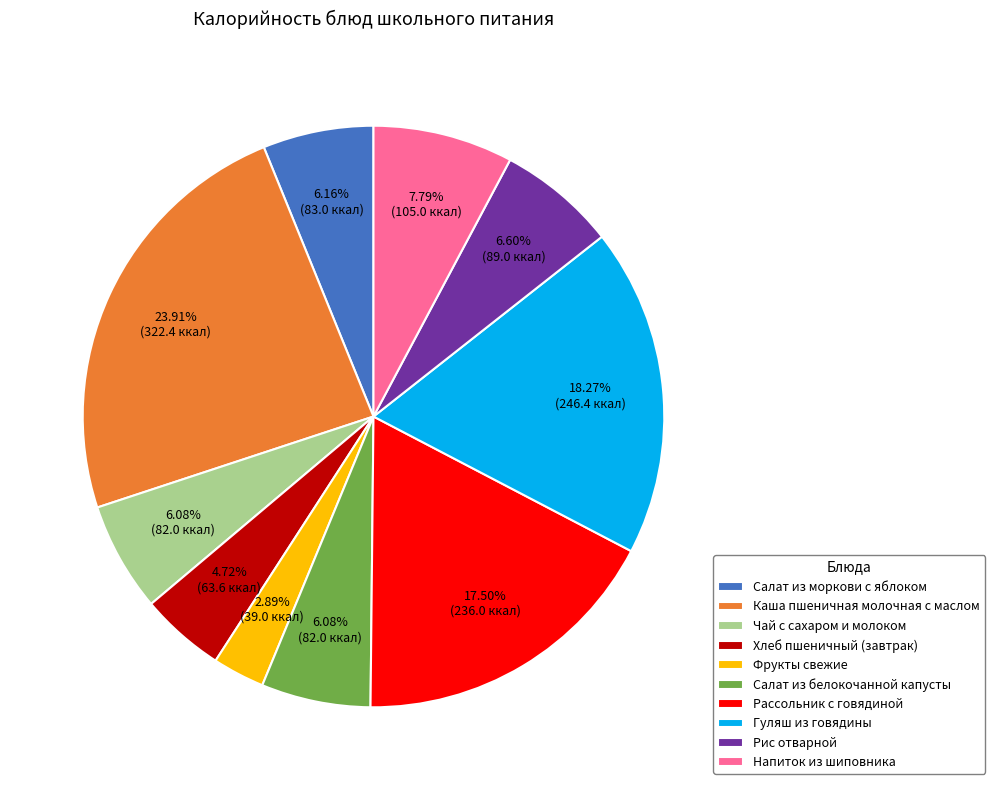

How many segments does this pie chart have?

10